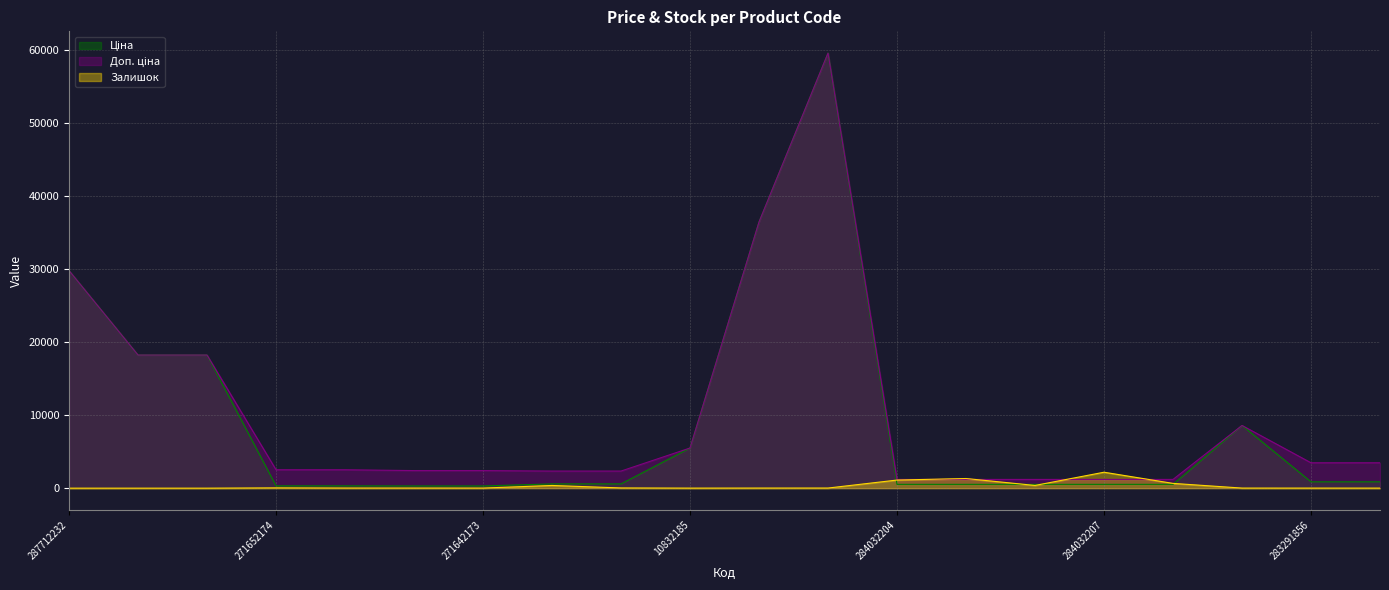

Does the chart have visible grid lines?

Yes